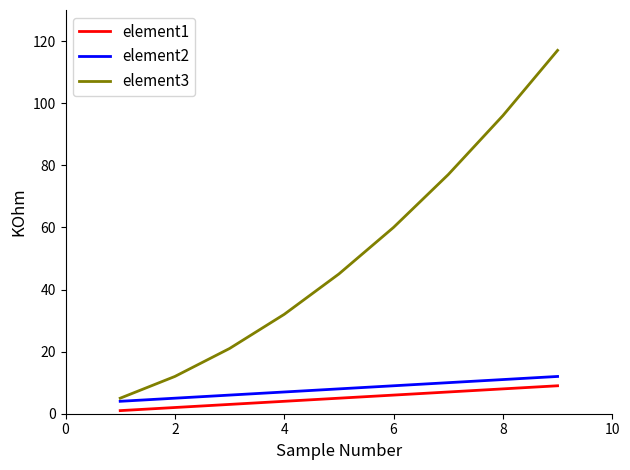

Which series has the largest range (max minus min)?

element3